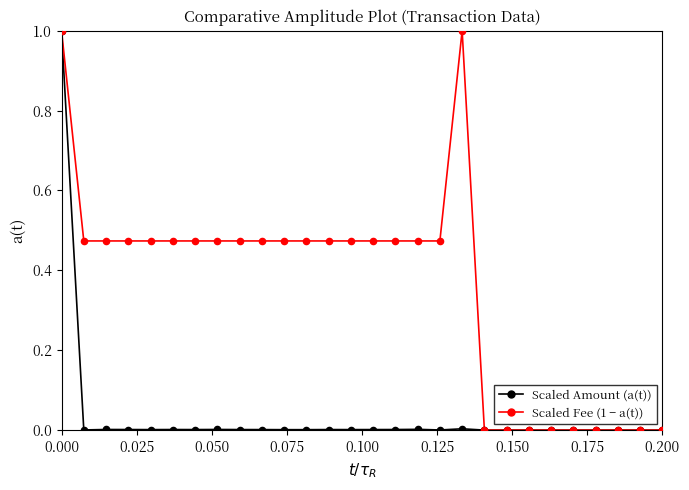

What is the maximum value shown in the chart?

1.0